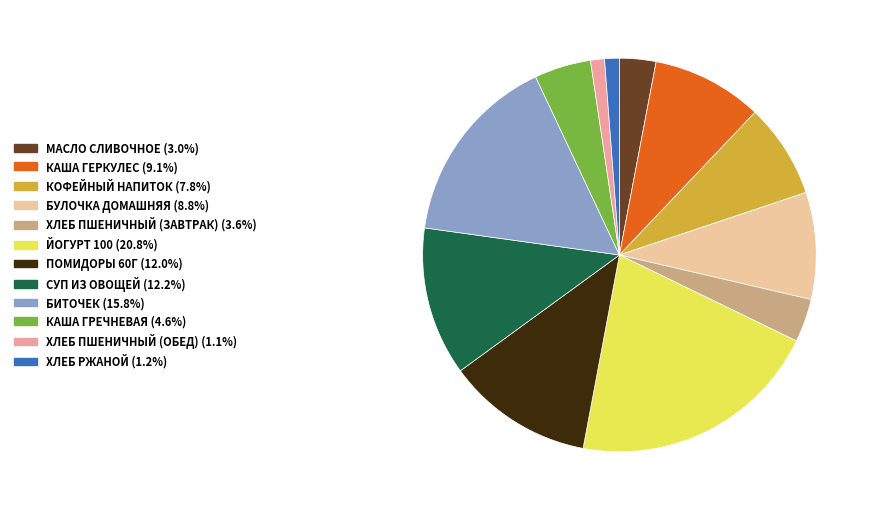

Which category has the smallest portion of the pie?

ХЛЕБ ПШЕНИЧНЫЙ (ОБЕД)